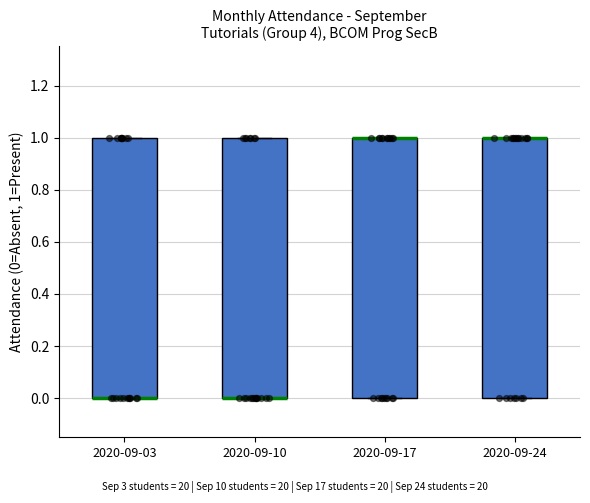

Reading left to right, read every box against the y-axis: the position of its median line, the range the box covers, and the ends of its whiskers. The values are not printed on the chart, so give them approximately, as read against the axis.

2020-09-03: median 0 (drawn on the box's lower edge), box 0 to 1, whiskers 0 to 1
2020-09-10: median 0 (drawn on the box's lower edge), box 0 to 1, whiskers 0 to 1
2020-09-17: median 1 (drawn on the box's upper edge), box 0 to 1, whiskers 0 to 1
2020-09-24: median 1 (drawn on the box's upper edge), box 0 to 1, whiskers 0 to 1